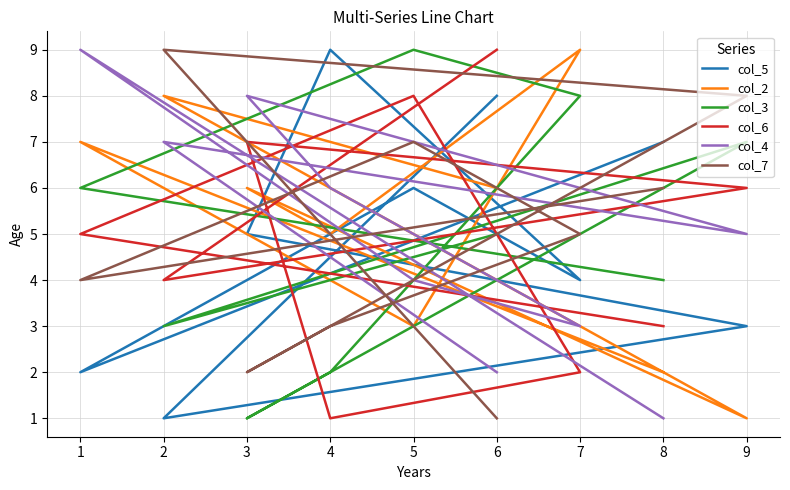

List the labels in order of col_3 value, largest first.

5, 7, 9, 1, 6, 8, 2, 4, 3